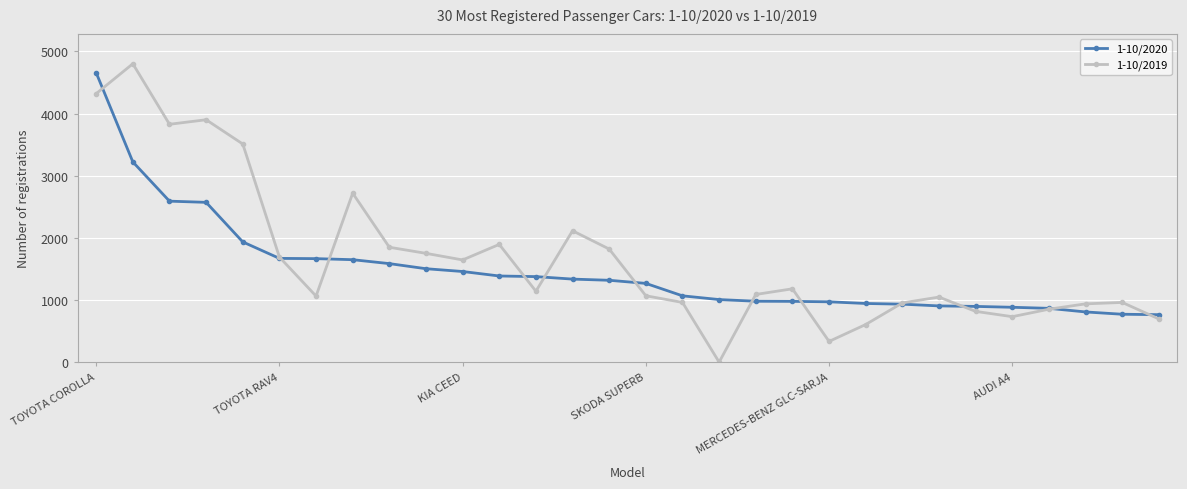

True or false: 1-10/2019 has more than 1 points higher than both neighbors.

True